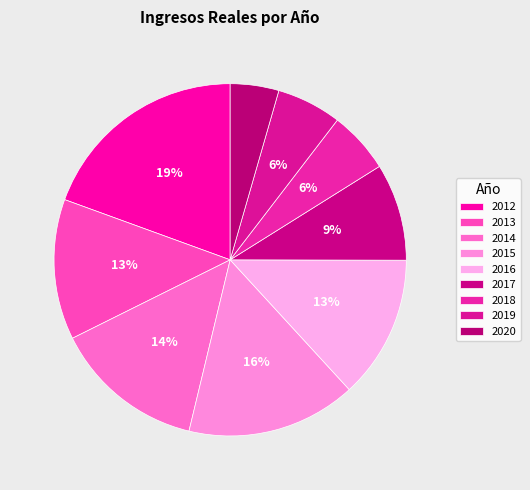

Rank the categories by value from lowest to highest.

2020, 2018, 2019, 2017, 2013, 2016, 2014, 2015, 2012